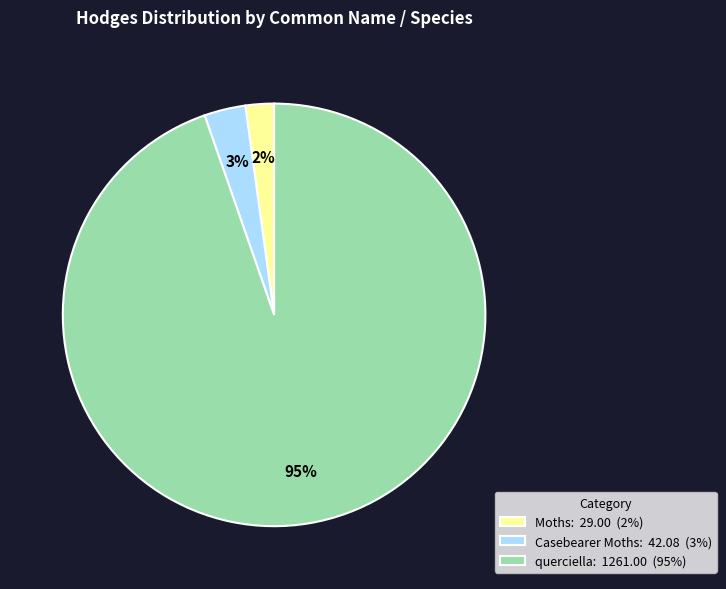

Do querciella: 1261.00 (95%) and Casebearer Moths: 42.08 (3%) together represent more than half of the pie?

Yes